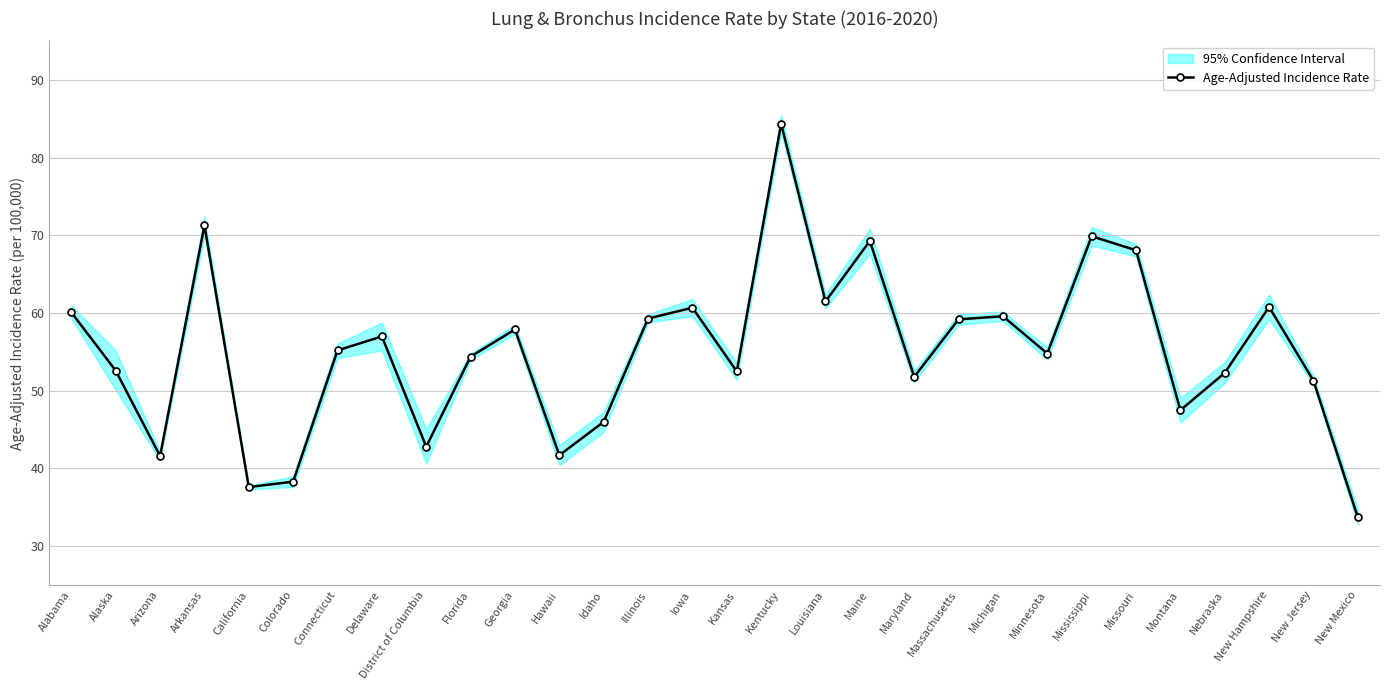

What is the smallest value displayed?

33.7